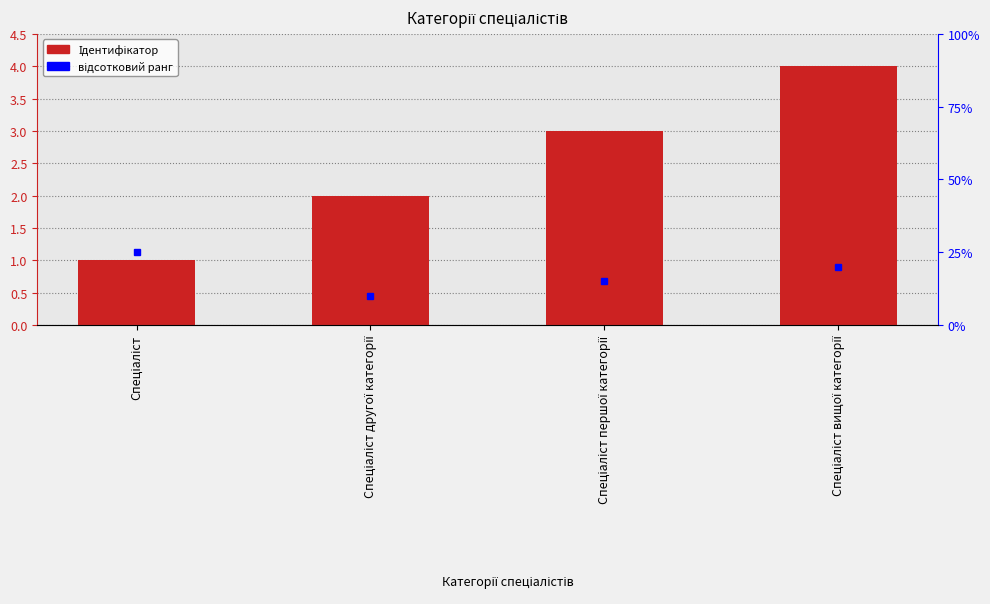

True or false: the data shows 1 at Спеціаліст.

True